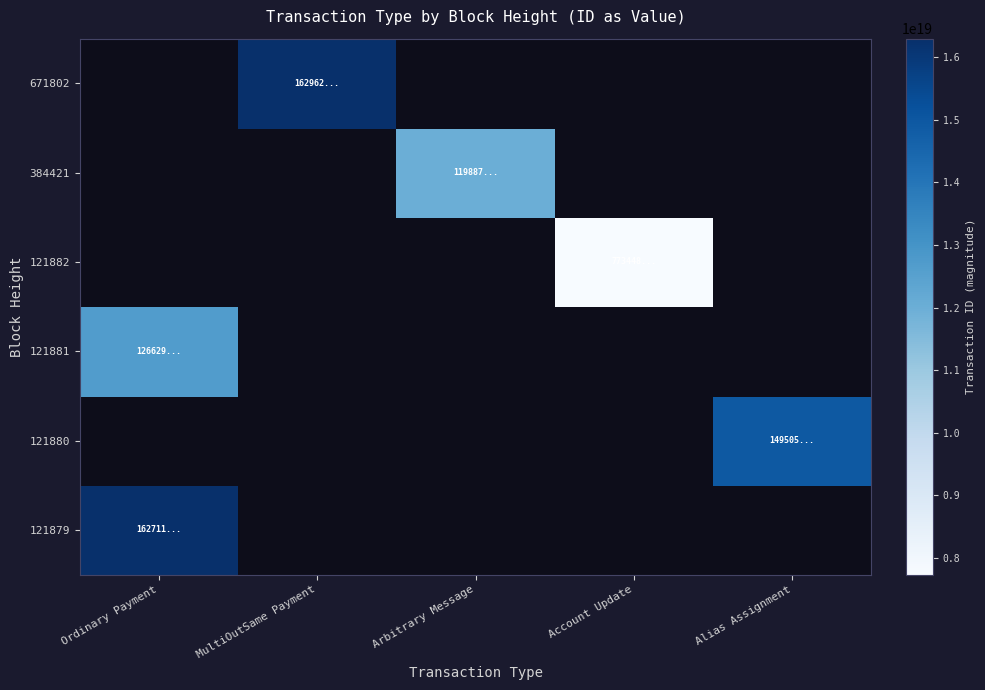

Which has a higher value, Ordinary Payment or MultiOutSame Payment?

MultiOutSame Payment